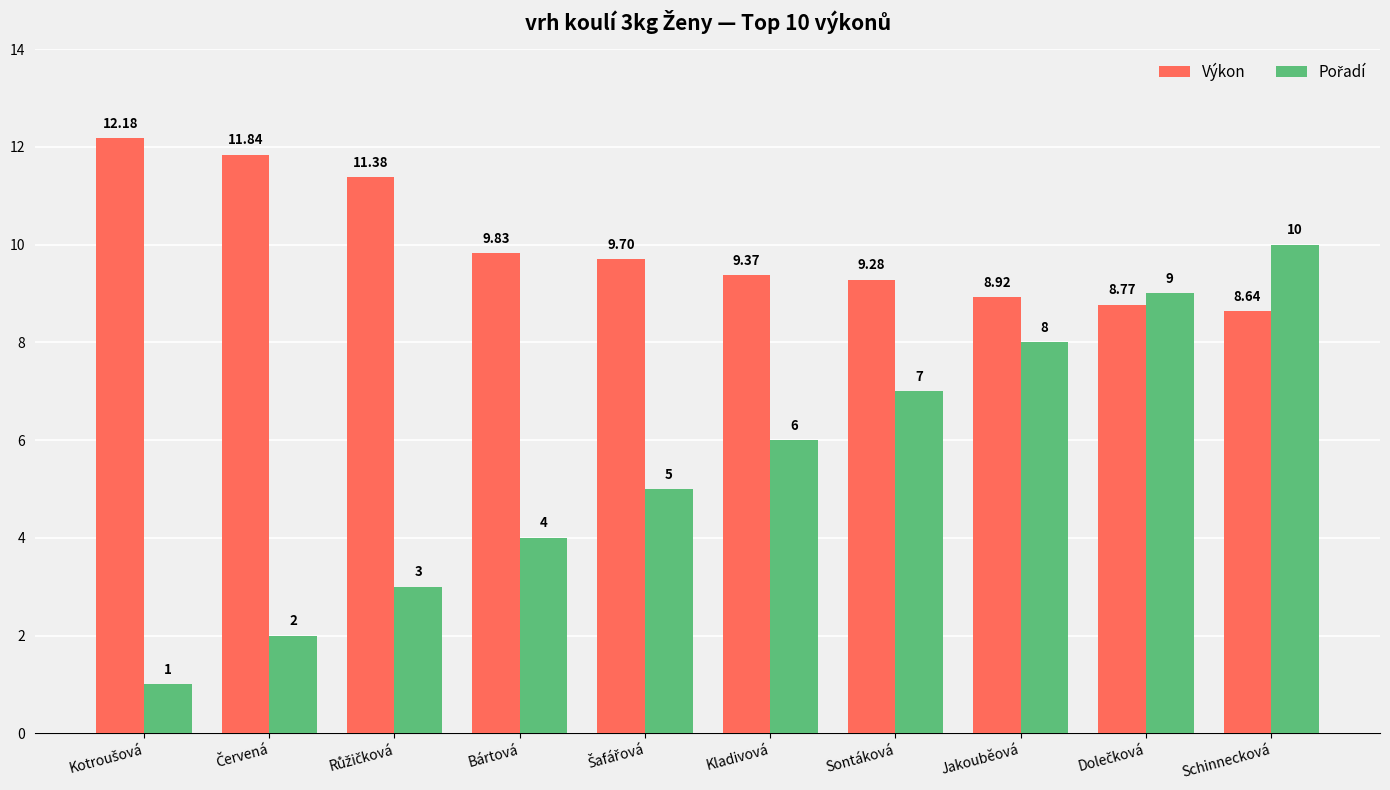

Which series has the largest total across all categories?

Výkon